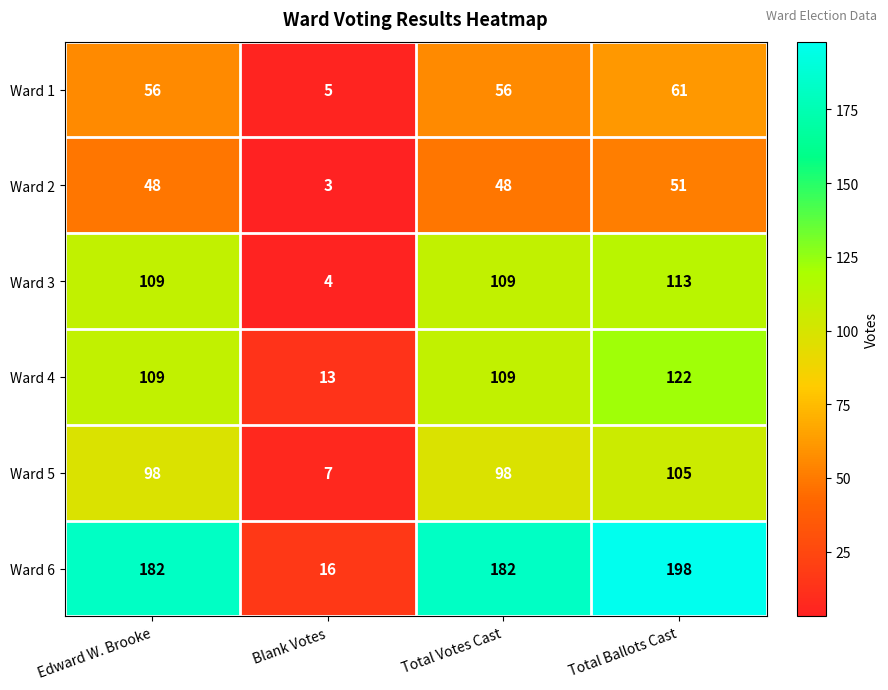

Reading left to right, extract all data points from this chart.

Ward 1: Edward W. Brooke=56	Blank Votes=5	Total Votes Cast=56	Total Ballots Cast=61
Ward 2: Edward W. Brooke=48	Blank Votes=3	Total Votes Cast=48	Total Ballots Cast=51
Ward 3: Edward W. Brooke=109	Blank Votes=4	Total Votes Cast=109	Total Ballots Cast=113
Ward 4: Edward W. Brooke=109	Blank Votes=13	Total Votes Cast=109	Total Ballots Cast=122
Ward 5: Edward W. Brooke=98	Blank Votes=7	Total Votes Cast=98	Total Ballots Cast=105
Ward 6: Edward W. Brooke=182	Blank Votes=16	Total Votes Cast=182	Total Ballots Cast=198